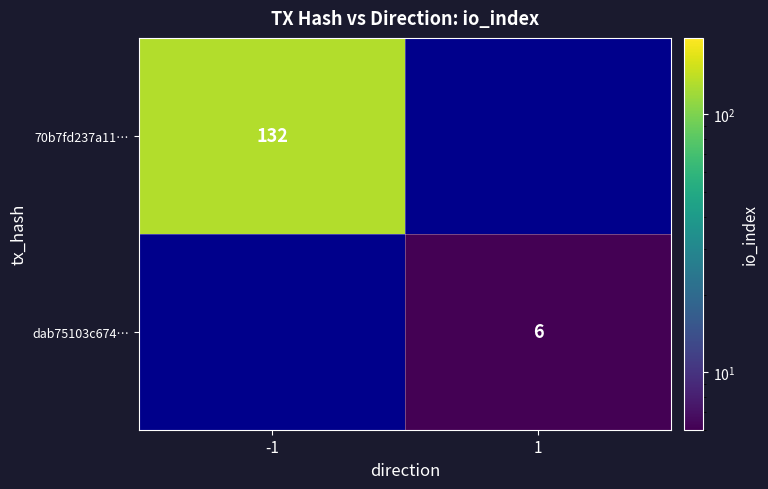

True or false: dab75103c674… has a value of 10 at 1.

False